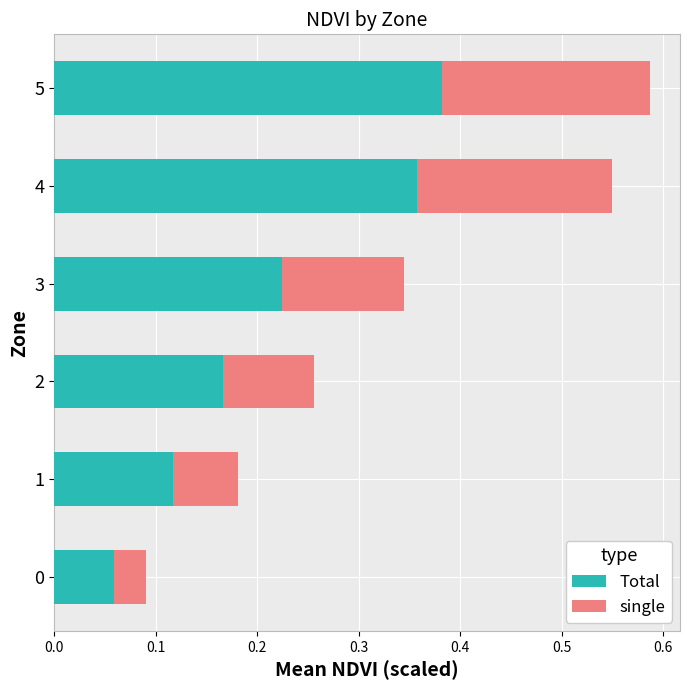

At which label does Total reach its peak?

5